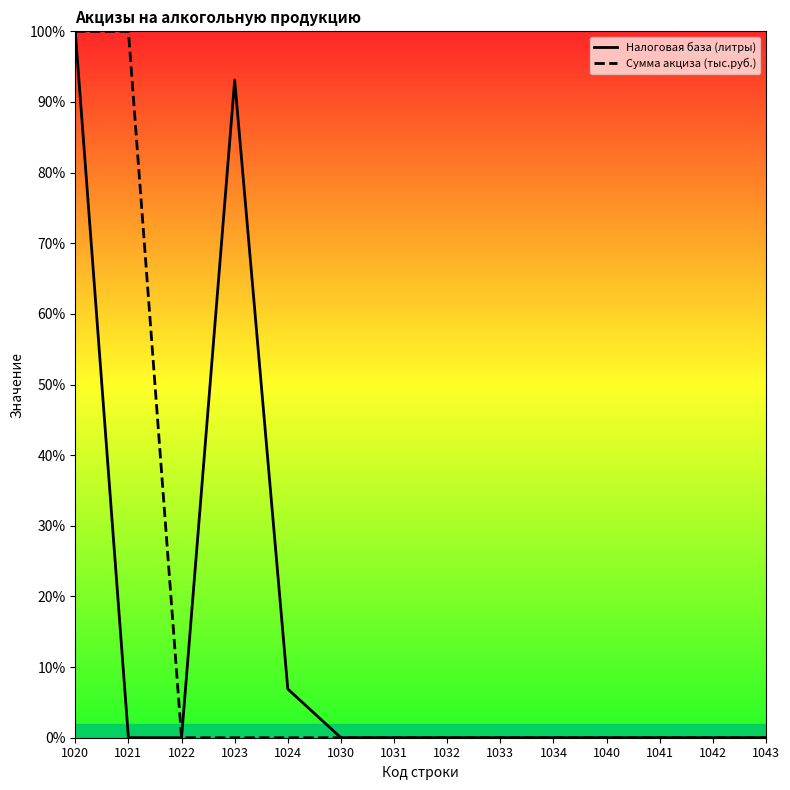

True or false: Налоговая база (литры) and Сумма акциза (тыс.руб.) intersect in this chart.

False